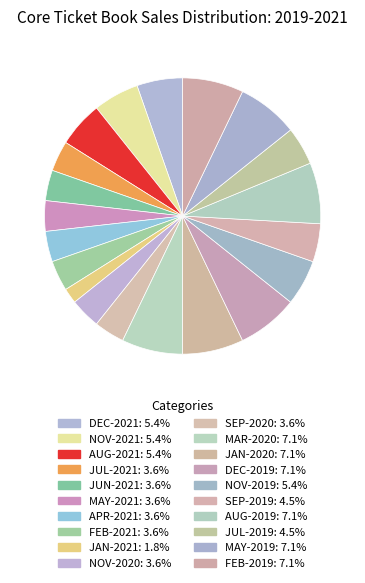

The JUL-2021 slice represents 15% of the pie. True or false?

False